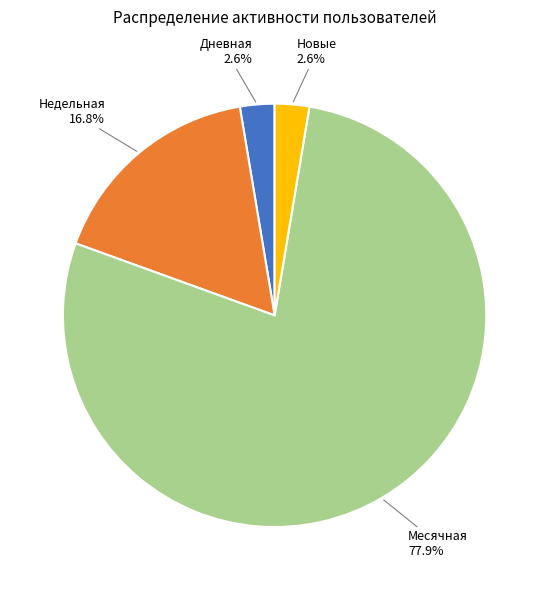

Is there a majority slice in this chart?

Yes